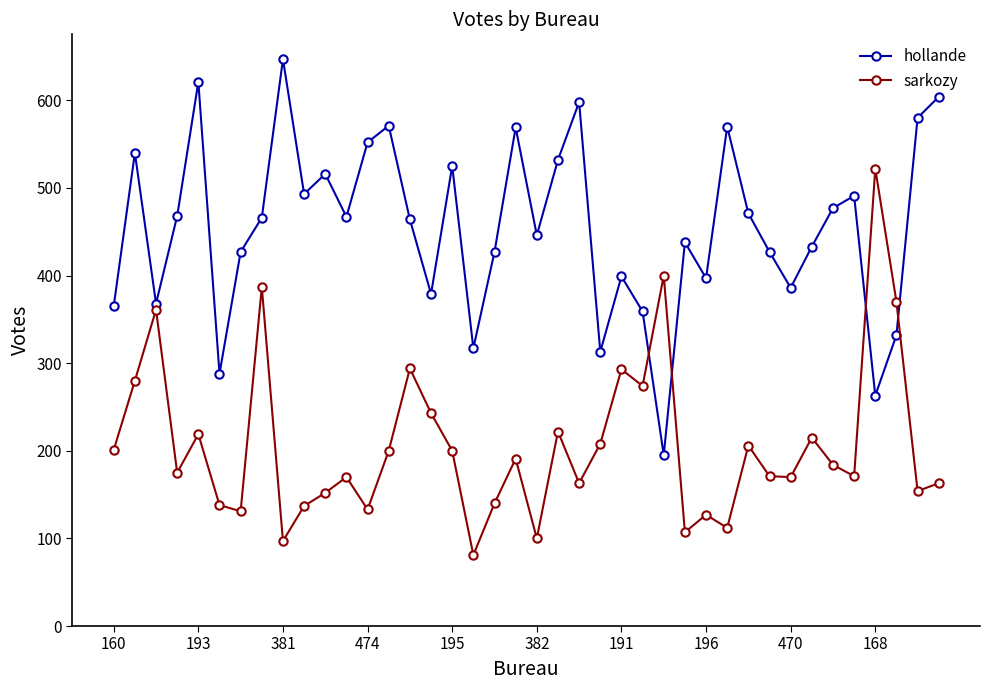

What is the value of the hollande point at the 2nd from the left?

540